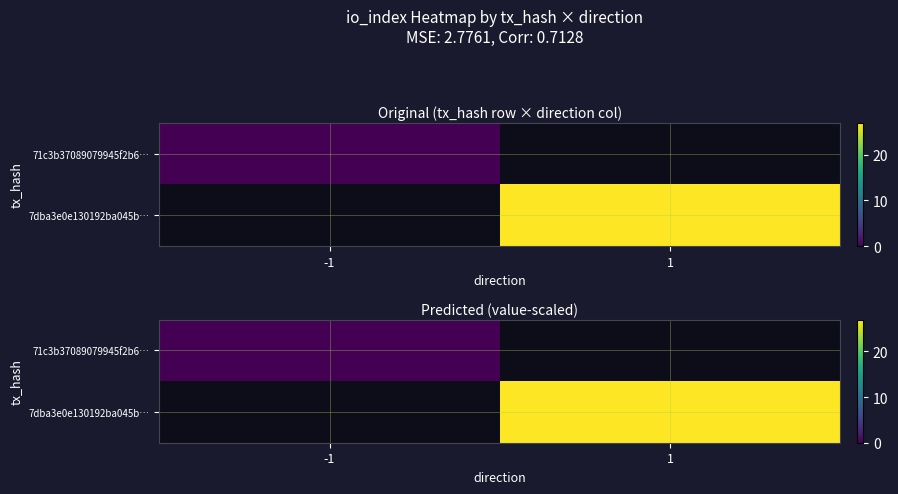

Rank the categories by 71c3b37089079945f2b6… value from lowest to highest.

-1, 1